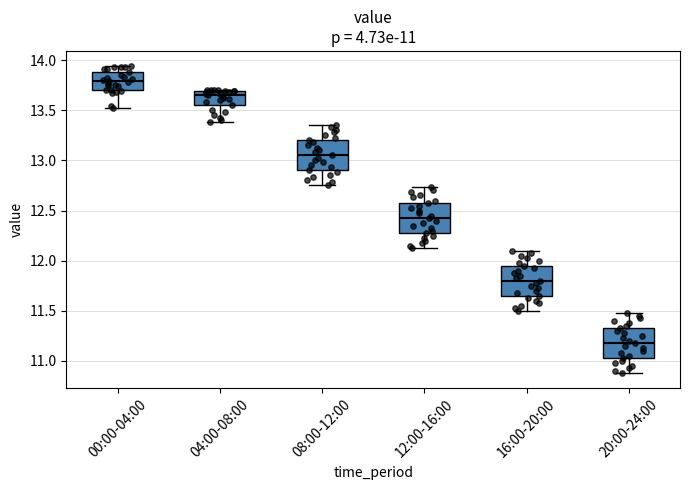

Which box has the lowest median line?

20:00-24:00